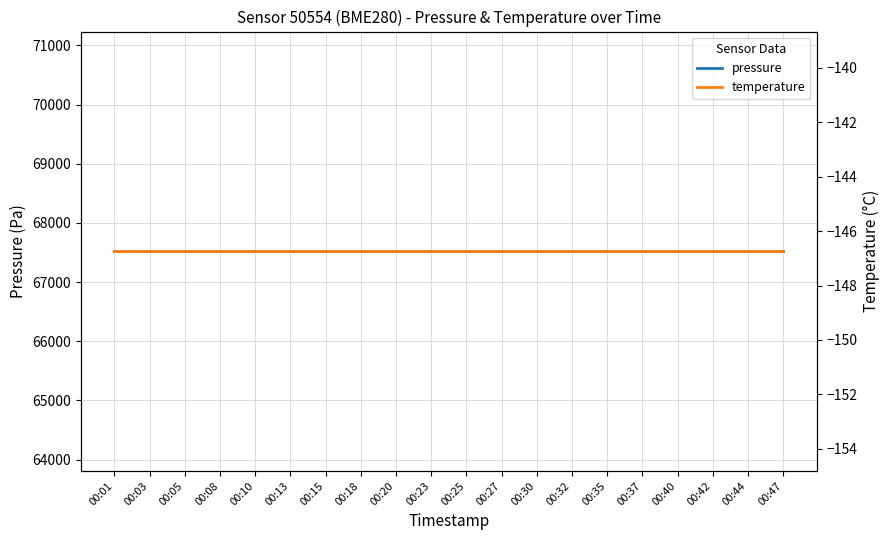

List the series in order of their overall mean, lowest first.

temperature, pressure